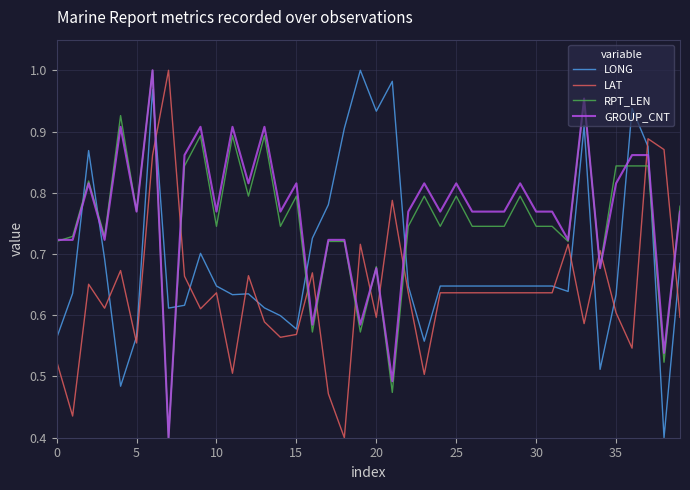

True or false: LONG has more than 1 points higher than both neighbors.

True